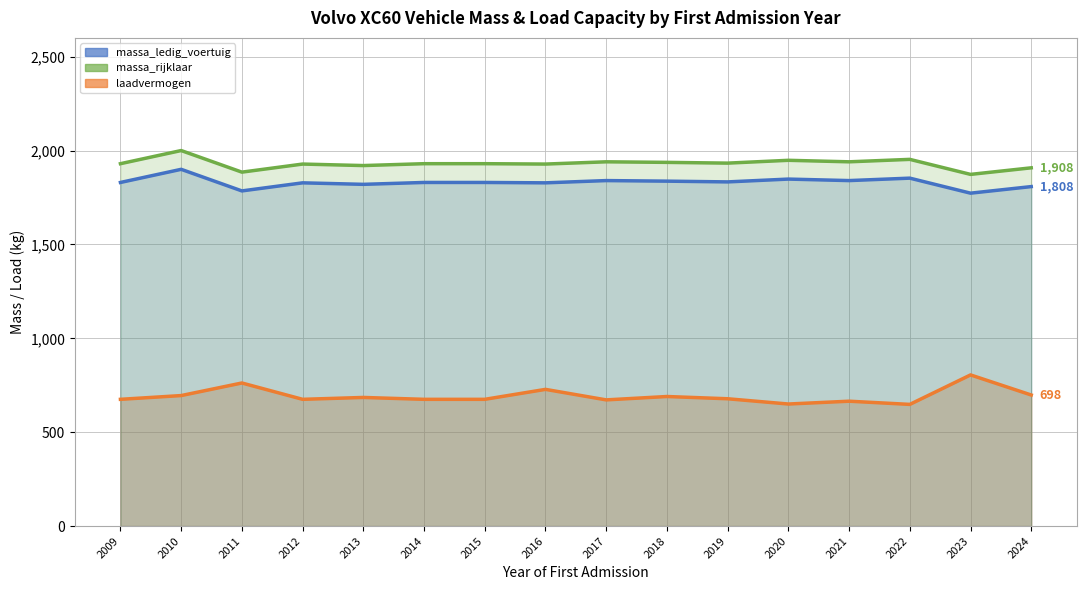

How many lines are shown in the chart?

3